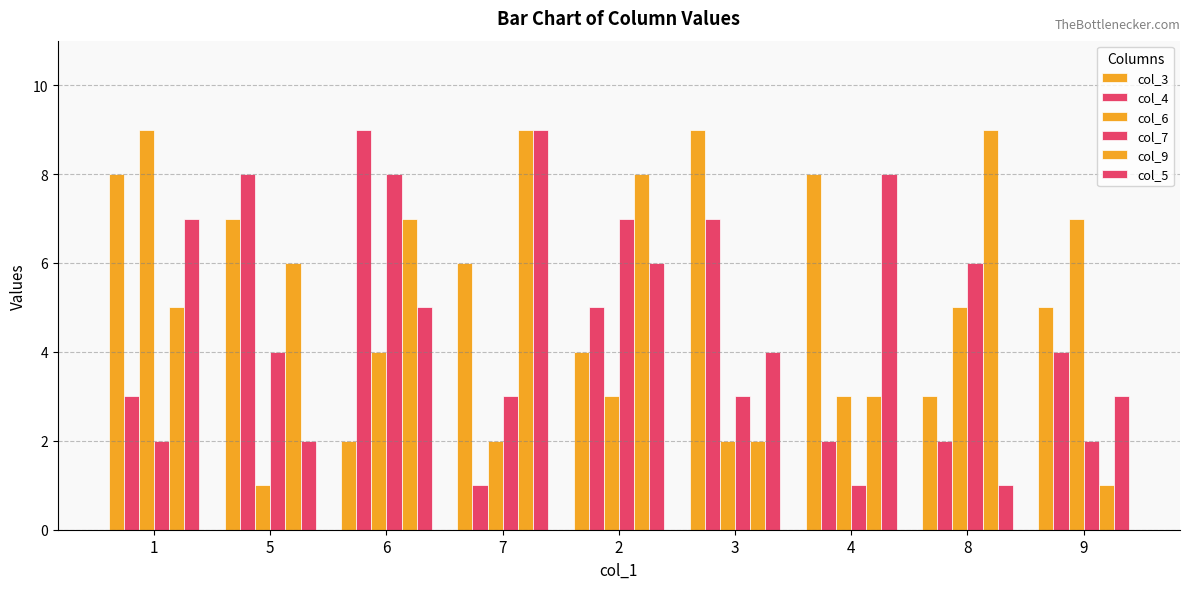

What is the greatest value displayed?

9